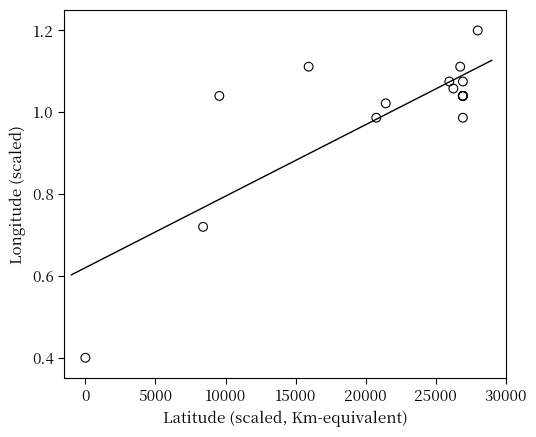

What Y value in the scatter plot is closest to 0?

0.4